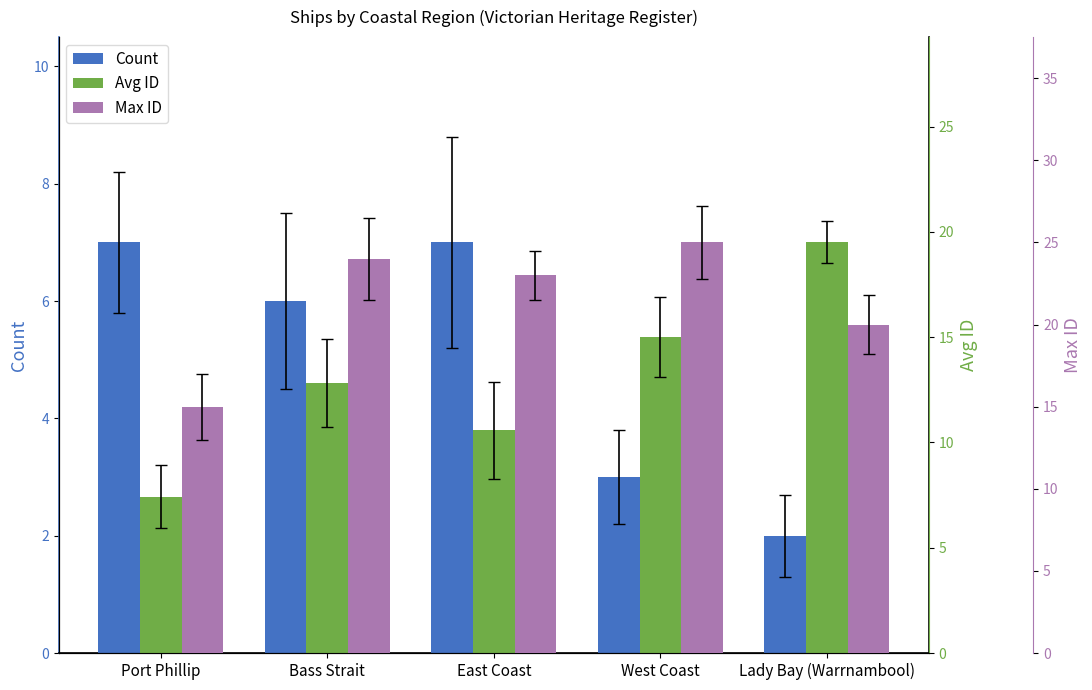

How many categories are shown in the chart?

5